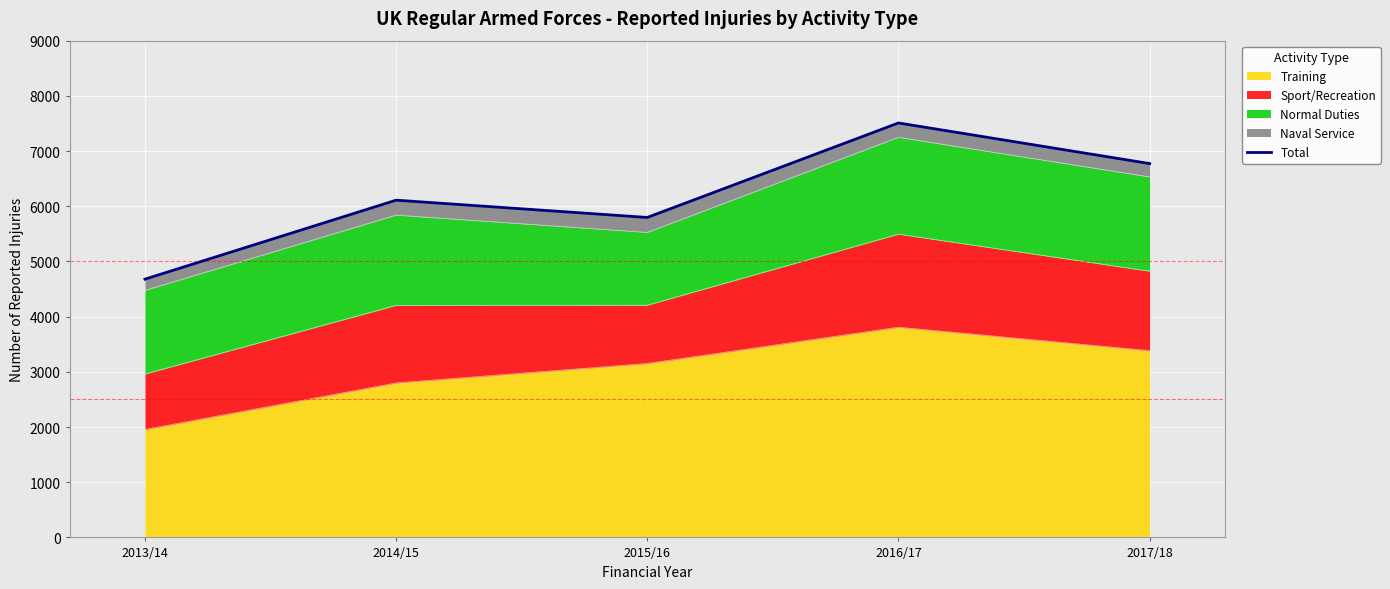

The value at 2013/14 is 6407. True or false?

False